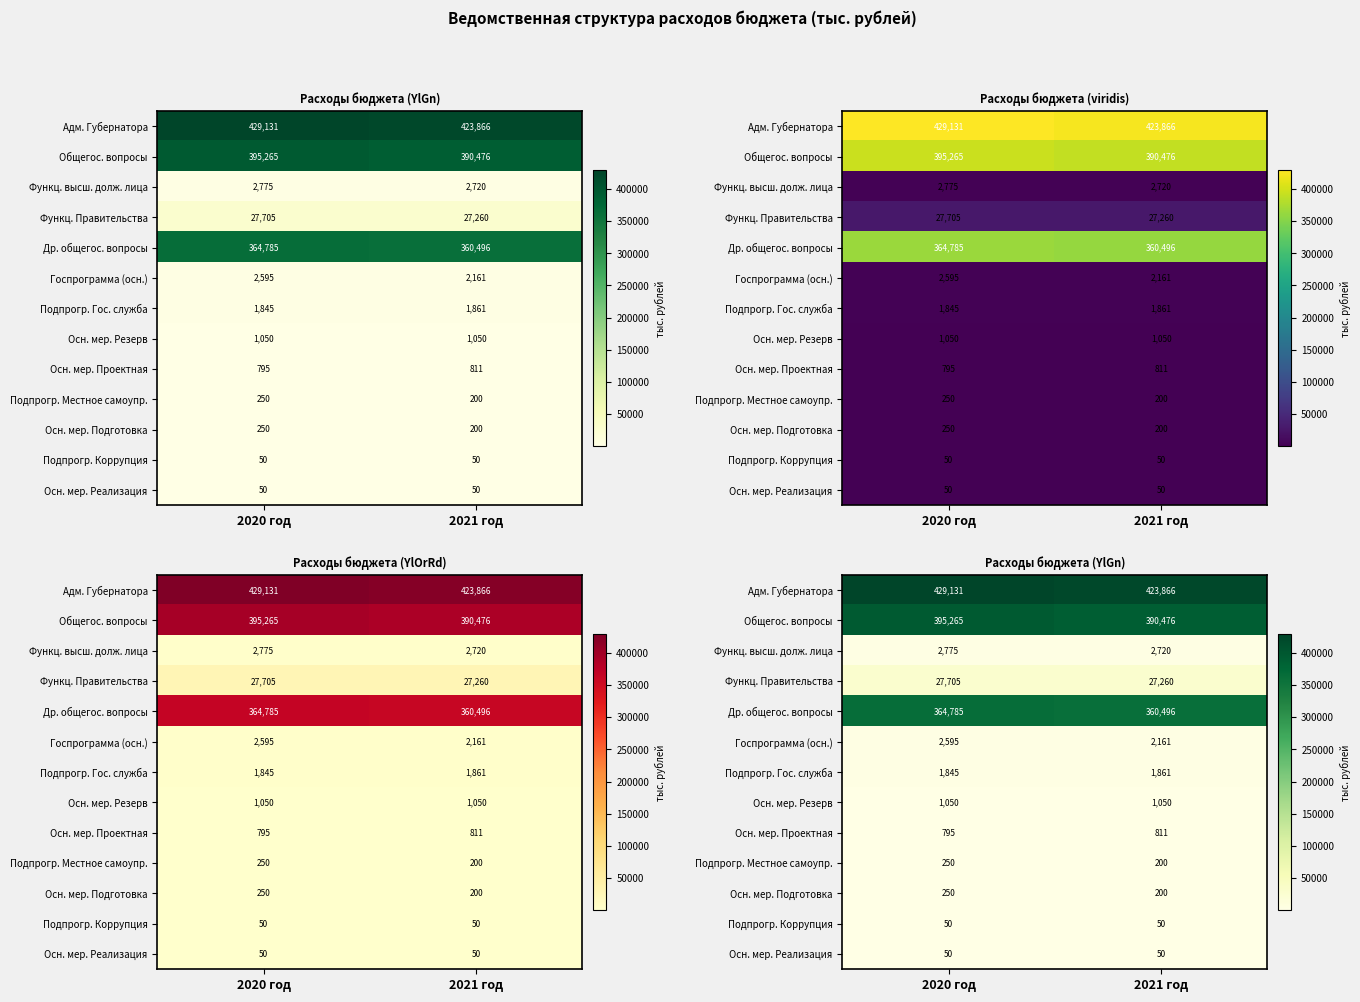

Rank the series at 2020 год from lowest to highest value.

Подпрогр. Коррупция, Осн. мер. Реализация, Подпрогр. Местное самоупр., Осн. мер. Подготовка, Осн. мер. Проектная, Осн. мер. Резерв, Подпрогр. Гос. служба, Госпрограмма (осн.), Функц. высш. долж. лица, Функц. Правительства, Др. общегос. вопросы, Общегос. вопросы, Адм. Губернатора